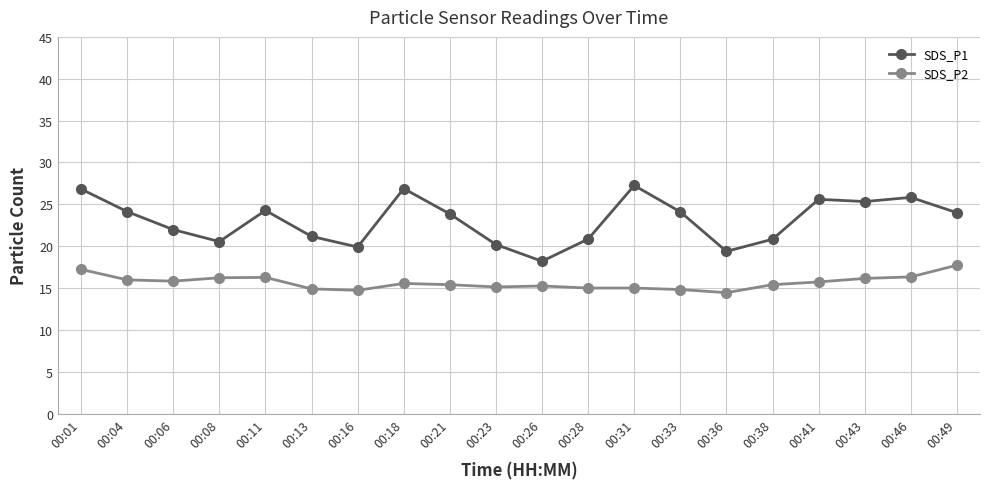

What is the value of the SDS_P1 point at the 20th from the left?

24.0